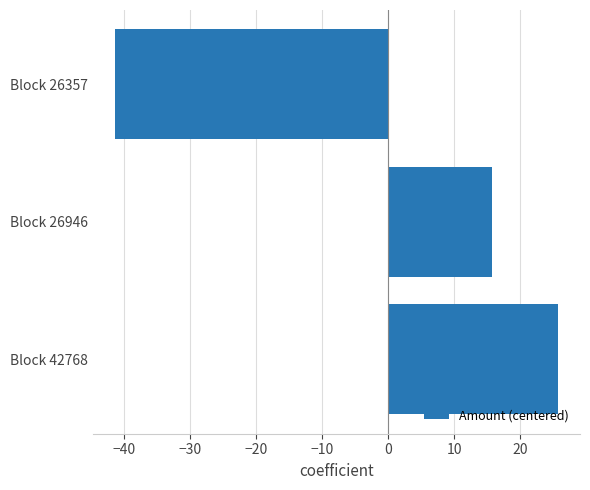

Which has a higher value, Block 26946 or Block 26357?

Block 26946